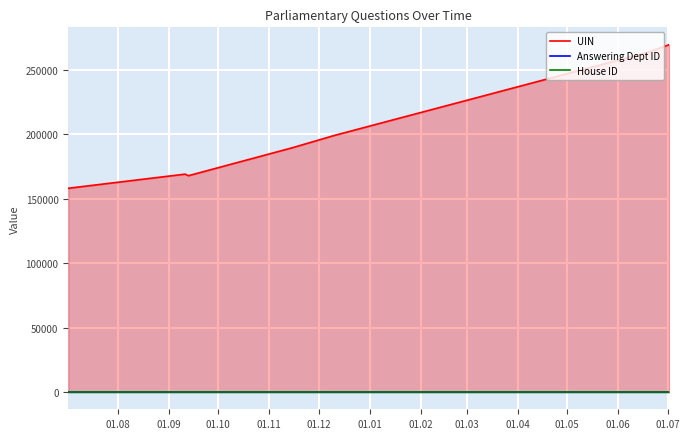

Which has a higher value, 01.03 or 01.01?

01.03